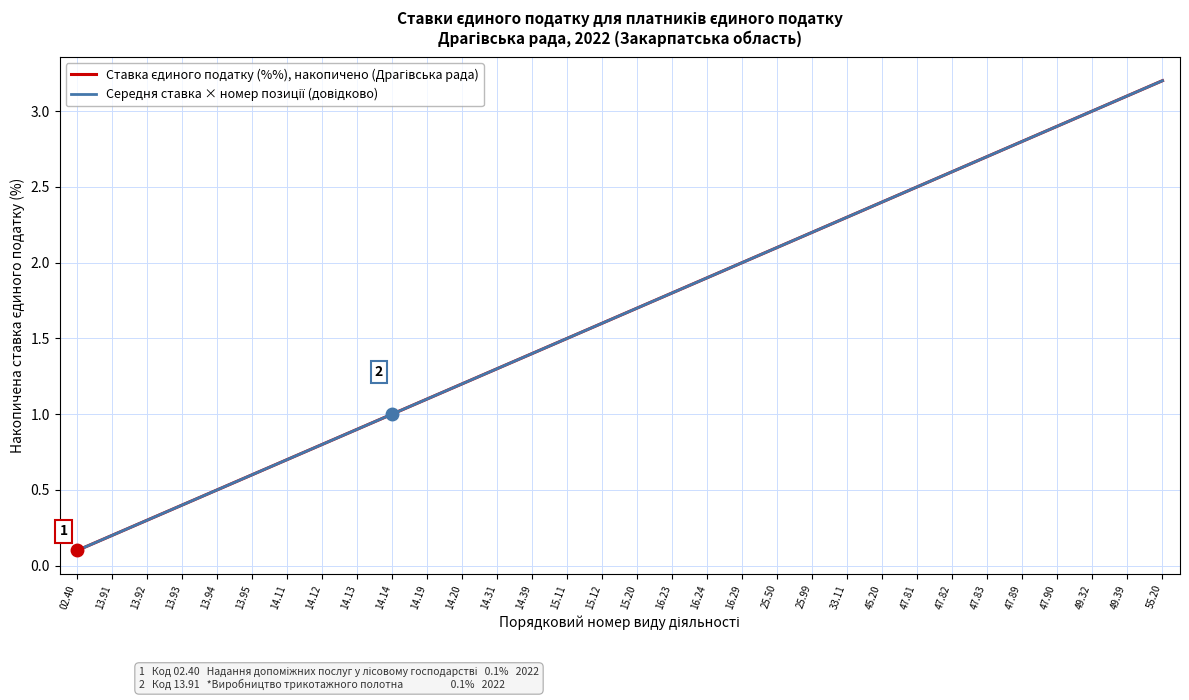

How many times do Ставка єдиного податку (%%), накопичено (Драгівська рада) and Середня ставка × номер позиції (довідково) cross each other?

1